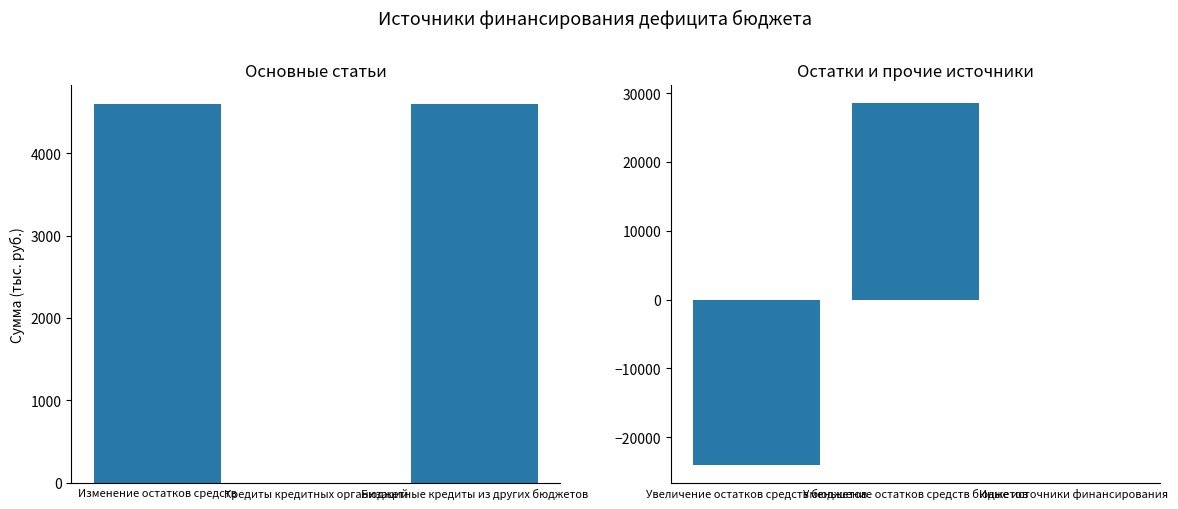

Count the number of categories in the chart.

3